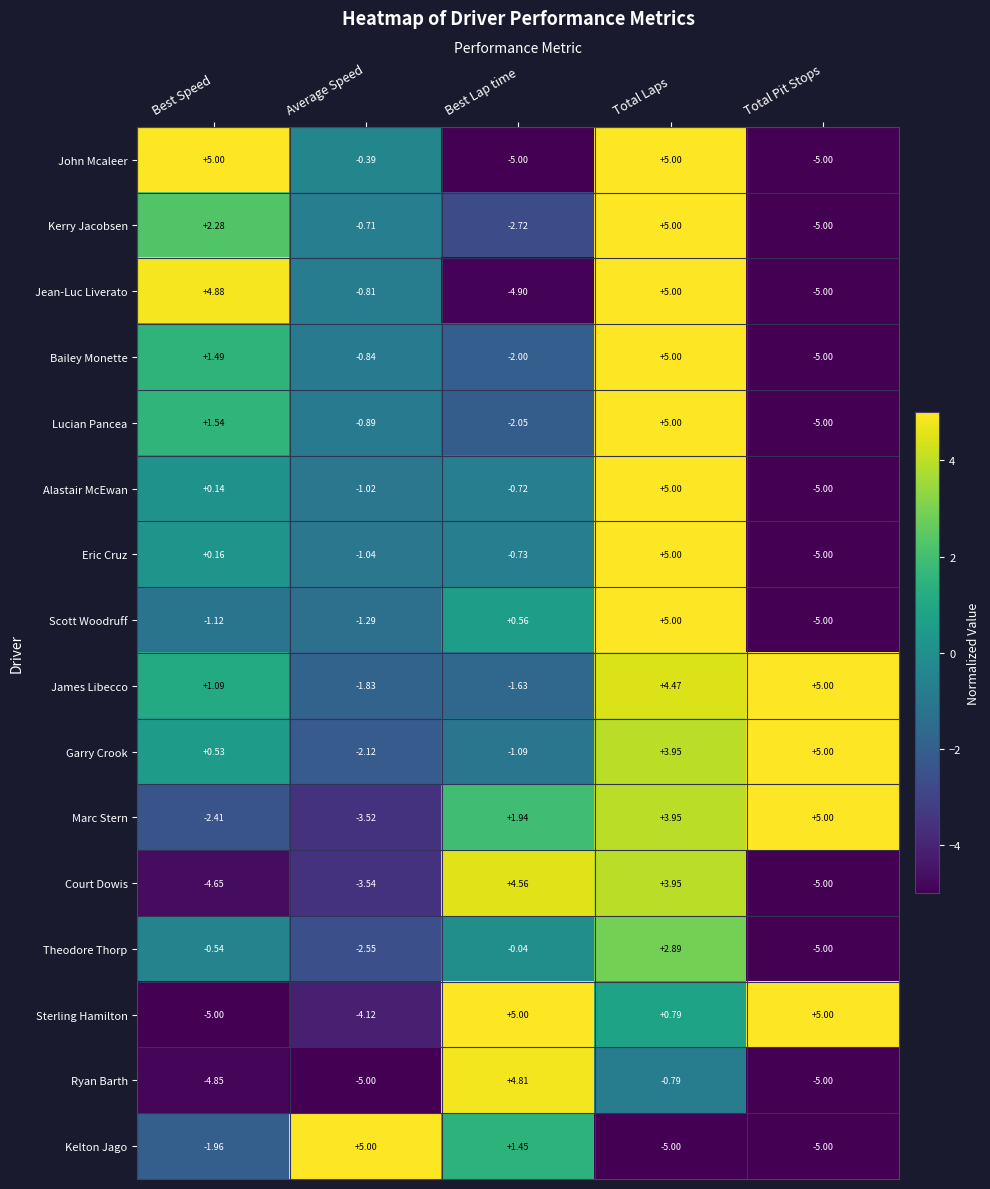

At which category is the sum across all series the highest?

Total Laps